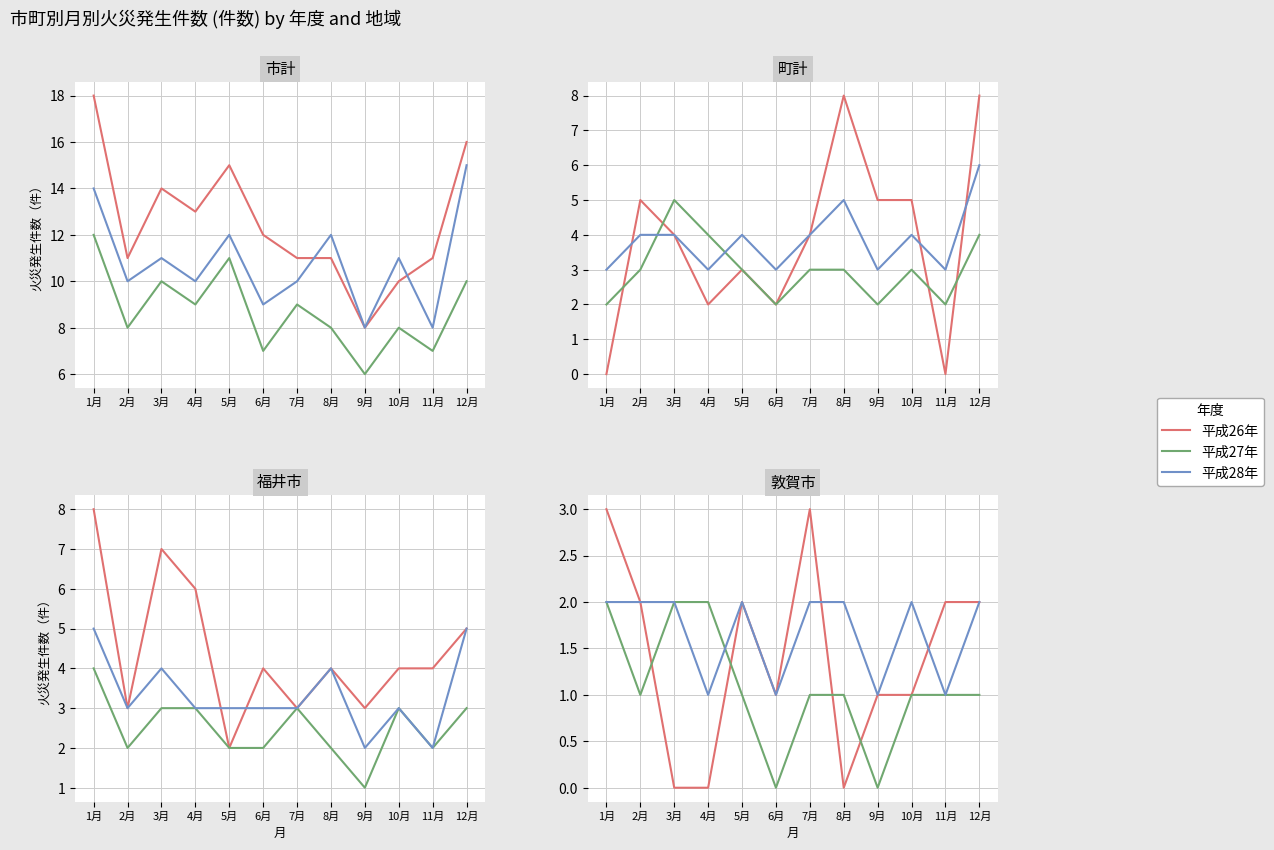

True or false: 平成27年 has more than 2 points higher than both neighbors.

False